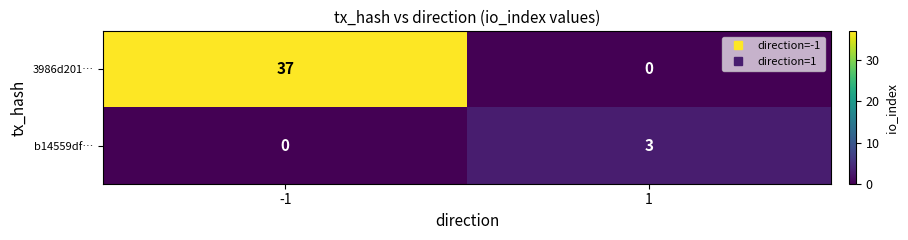

At how many categories does at least one series exceed 34?

1